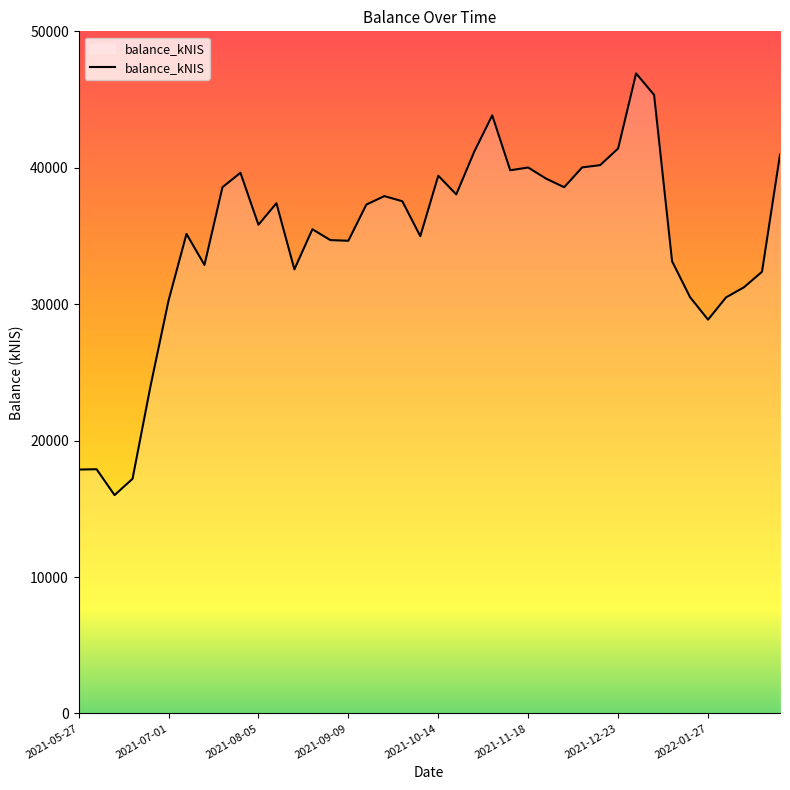

What is the difference between the maximum and minimum values?

30910.7